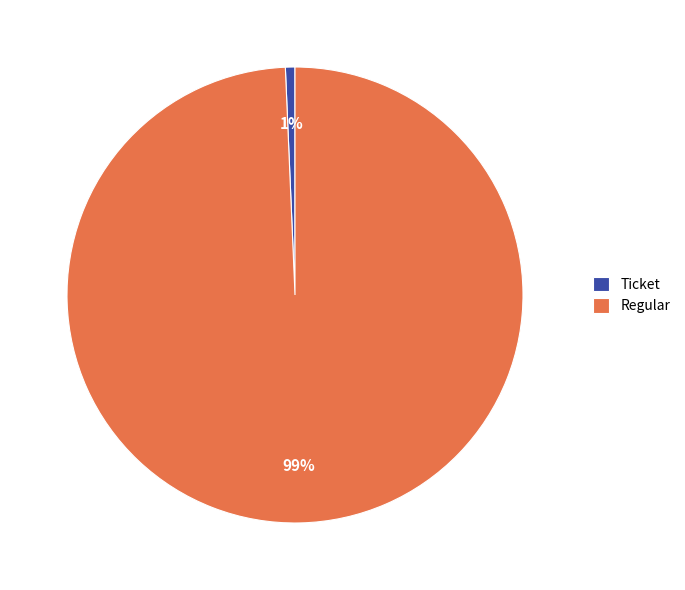

Which category has the biggest portion of the pie?

Regular